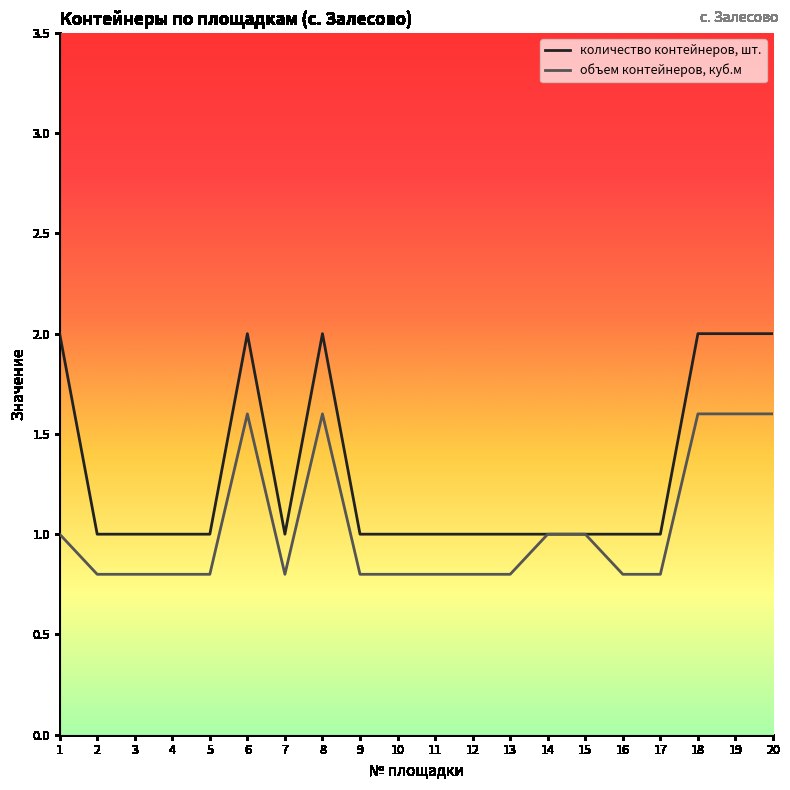

Reading left to right, extract all data points from this chart.

количество контейнеров, шт.: 1=2.0	2=1.0	3=1.0	4=1.0	5=1.0	6=2.0	7=1.0	8=2.0	9=1.0	10=1.0	11=1.0	12=1.0	13=1.0	14=1.0	15=1.0	16=1.0	17=1.0	18=2.0	19=2.0	20=2.0
объем контейнеров, куб.м: 1=1.0	2=0.8	3=0.8	4=0.8	5=0.8	6=1.6	7=0.8	8=1.6	9=0.8	10=0.8	11=0.8	12=0.8	13=0.8	14=1.0	15=1.0	16=0.8	17=0.8	18=1.6	19=1.6	20=1.6